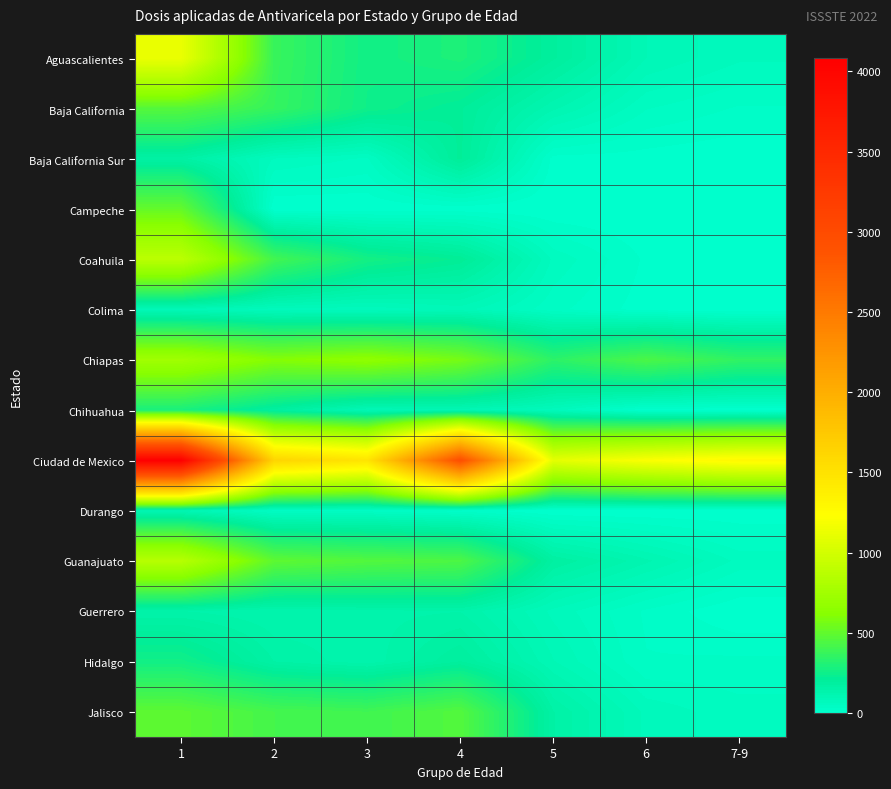

Reading left to right, what are all the values shown in this chart?

Aguascalientes: 1=1127	2=375	3=260	4=294	5=195	6=96	7-9=67
Baja California: 1=463	2=367	3=253	4=210	5=116	6=49	7-9=30
Baja California Sur: 1=166	2=63	3=45	4=212	5=10	6=8	7-9=2
Campeche: 1=509	2=0	3=2	4=5	5=0	6=0	7-9=0
Coahuila: 1=882	2=406	3=268	4=219	5=60	6=13	7-9=12
Colima: 1=90	2=73	3=69	4=87	5=37	6=8	7-9=1
Chiapas: 1=746	2=609	3=654	4=566	5=340	6=434	7-9=353
Chihuahua: 1=286	2=183	3=95	4=103	5=72	6=5	7-9=6
Ciudad de Mexico: 1=4085	2=1630	3=1475	4=2947	5=1095	6=1210	7-9=1282
Durango: 1=104	2=40	3=41	4=21	5=0	6=0	7-9=1
Guanajuato: 1=859	2=490	3=457	4=439	5=176	6=116	7-9=59
Guerrero: 1=144	2=128	3=138	4=143	5=75	6=29	7-9=0
Hidalgo: 1=261	2=159	3=132	4=192	5=97	6=33	7-9=36
Jalisco: 1=486	2=415	3=399	4=458	5=161	6=75	7-9=54